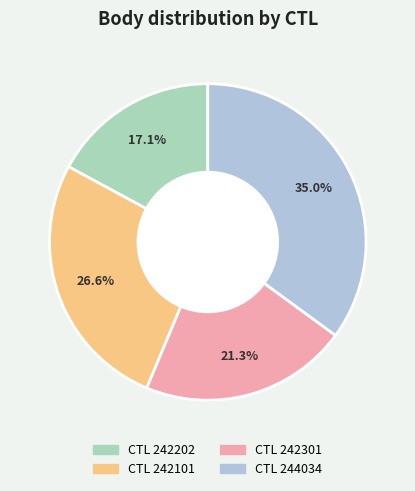

Does any single category account for the majority?

No